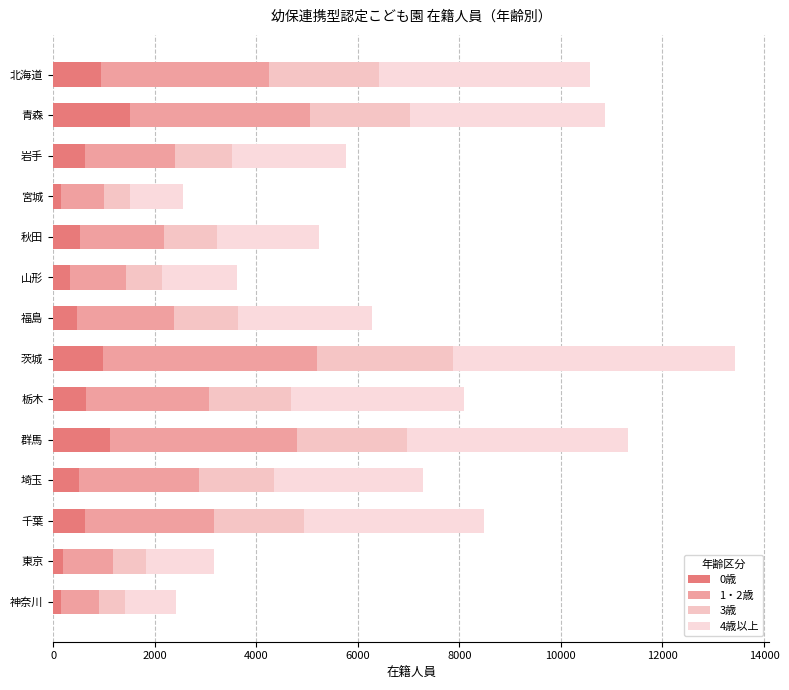

Reading left to right, transcribe all the data shown in this chart.

0歳: 946	1506	629	163	528	339	473	985	654	1119	502	629	190	163
1・2歳: 3309	3562	1779	831	1657	1087	1899	4204	2410	3684	2372	2540	980	743
3歳: 2165	1953	1119	528	1047	721	1268	2680	1624	2163	1486	1771	658	516
4歳以上: 4154	3853	2234	1035	2002	1480	2639	5558	3404	4349	2918	3553	1334	999